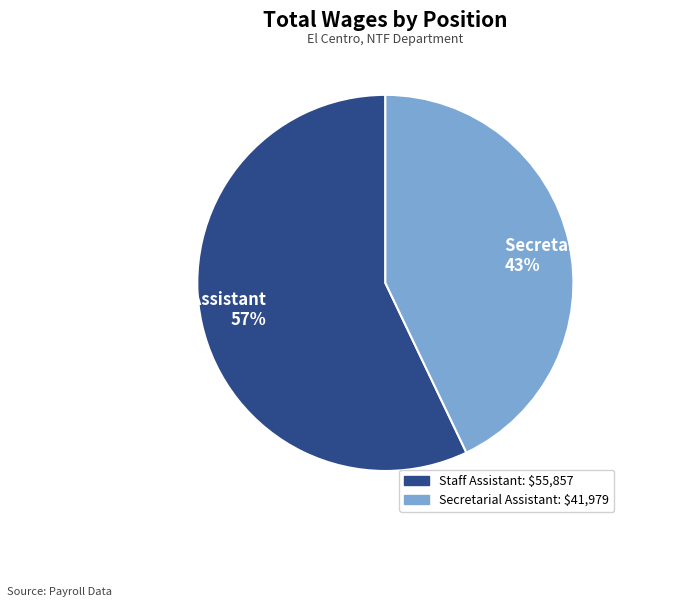

What percentage is the Staff Assistant slice, to the nearest percent?

57%